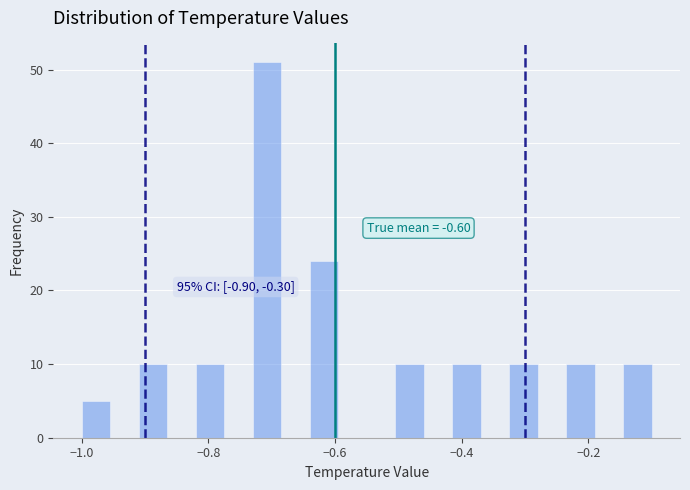

Read against the x-axis, roughly where is the centre of the tallest bar?

-0.70